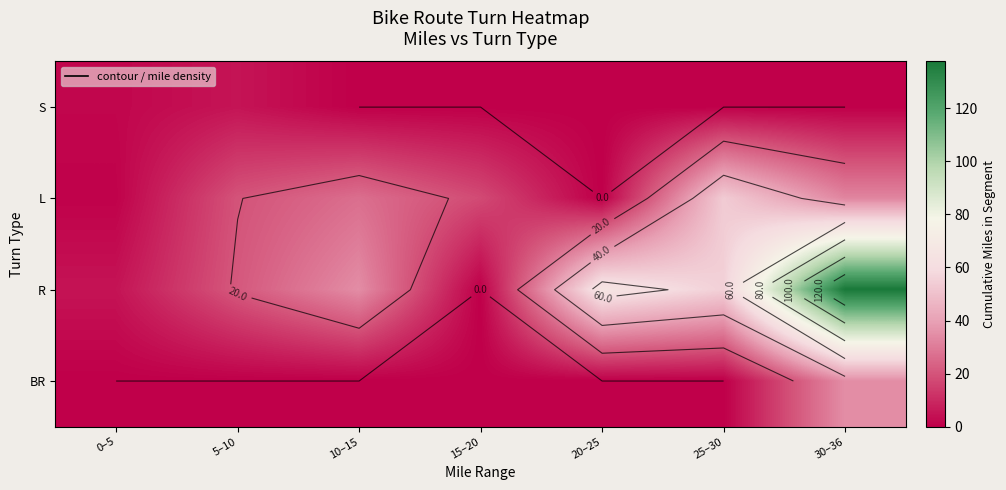

Read the L value at 5–10.

19.7